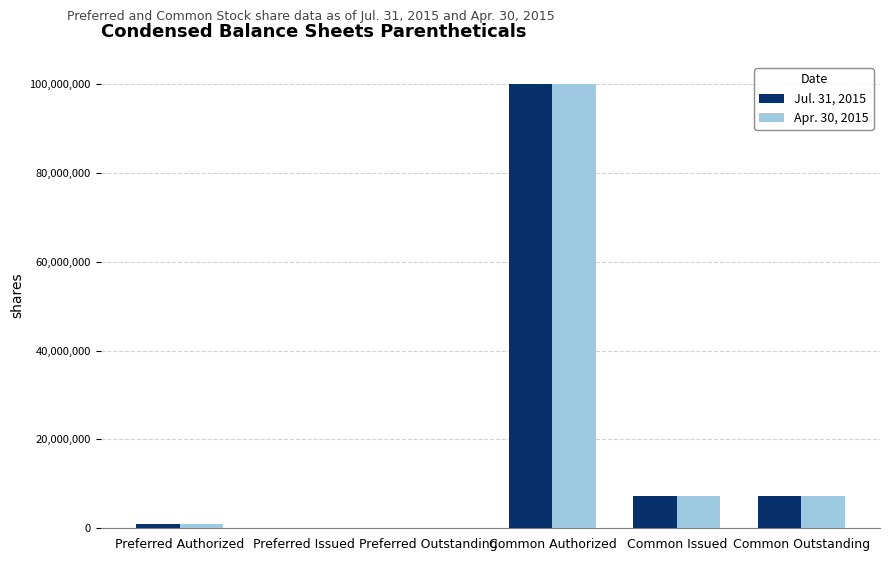

Which category has the highest value in the Apr. 30, 2015 series?

Common Authorized